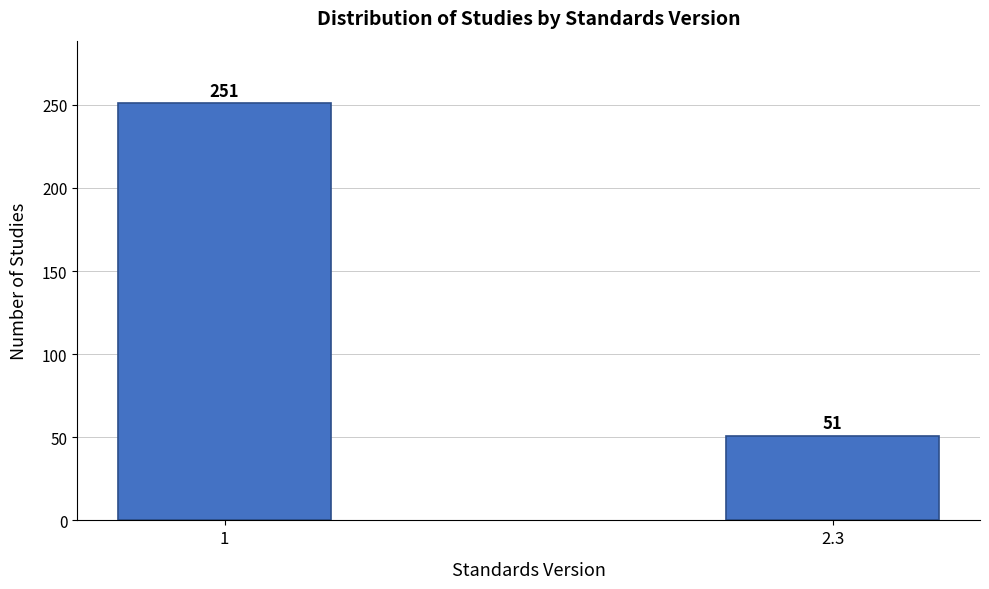

Reading left to right, what are all the values shown in this chart?

251	51